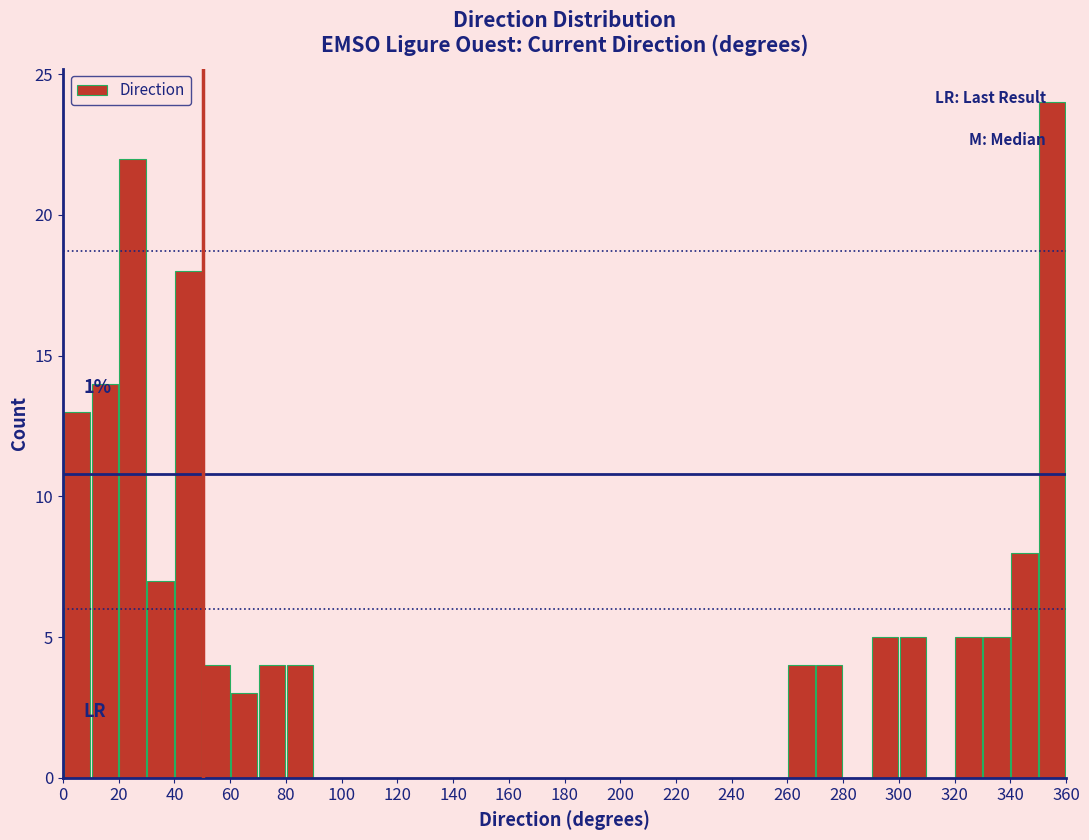

Over which range of the x-axis is the bar tallest?

350 to 360